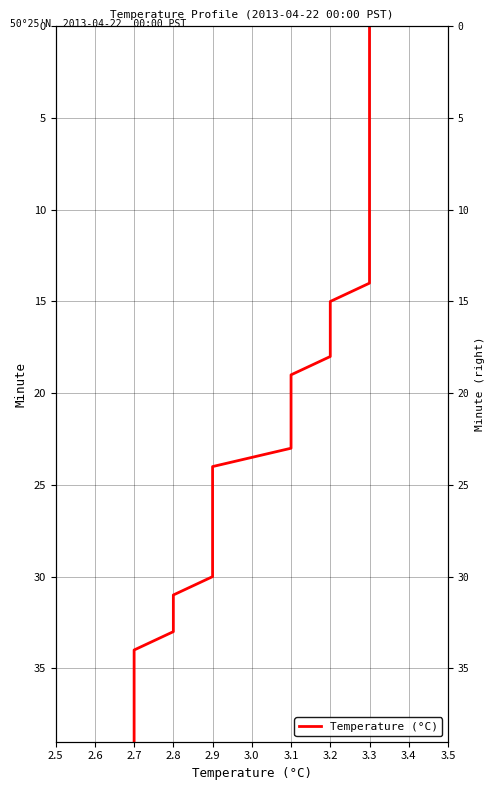

What is the label of the 3rd point from the left?

3.3